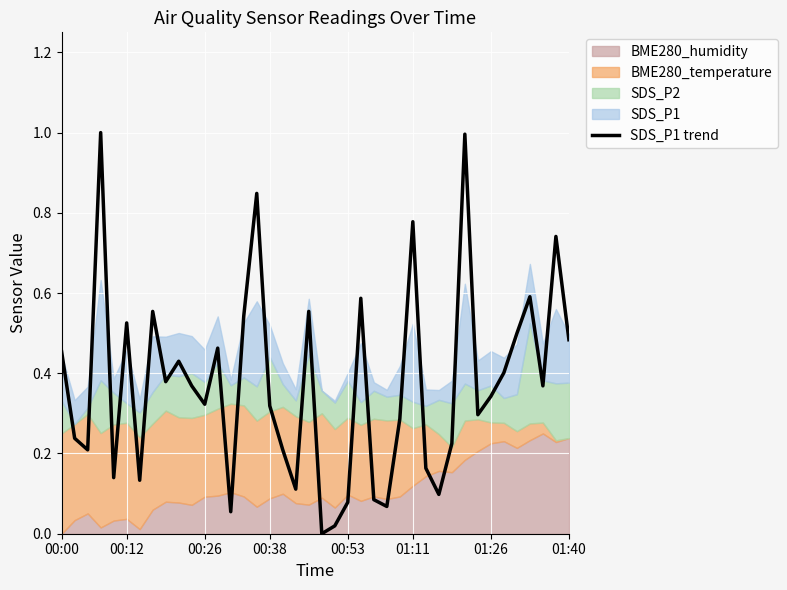

What is the maximum value for SDS_P1 trend?

1.0